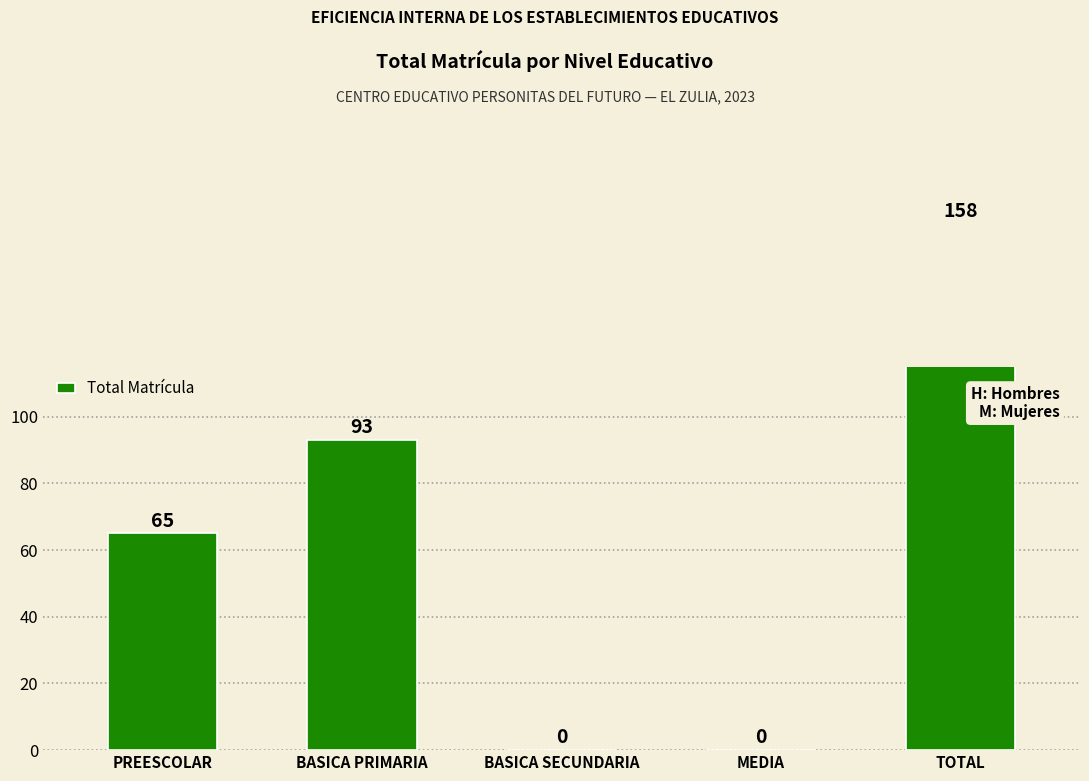

What is the value of the 5th bar from the left?

158